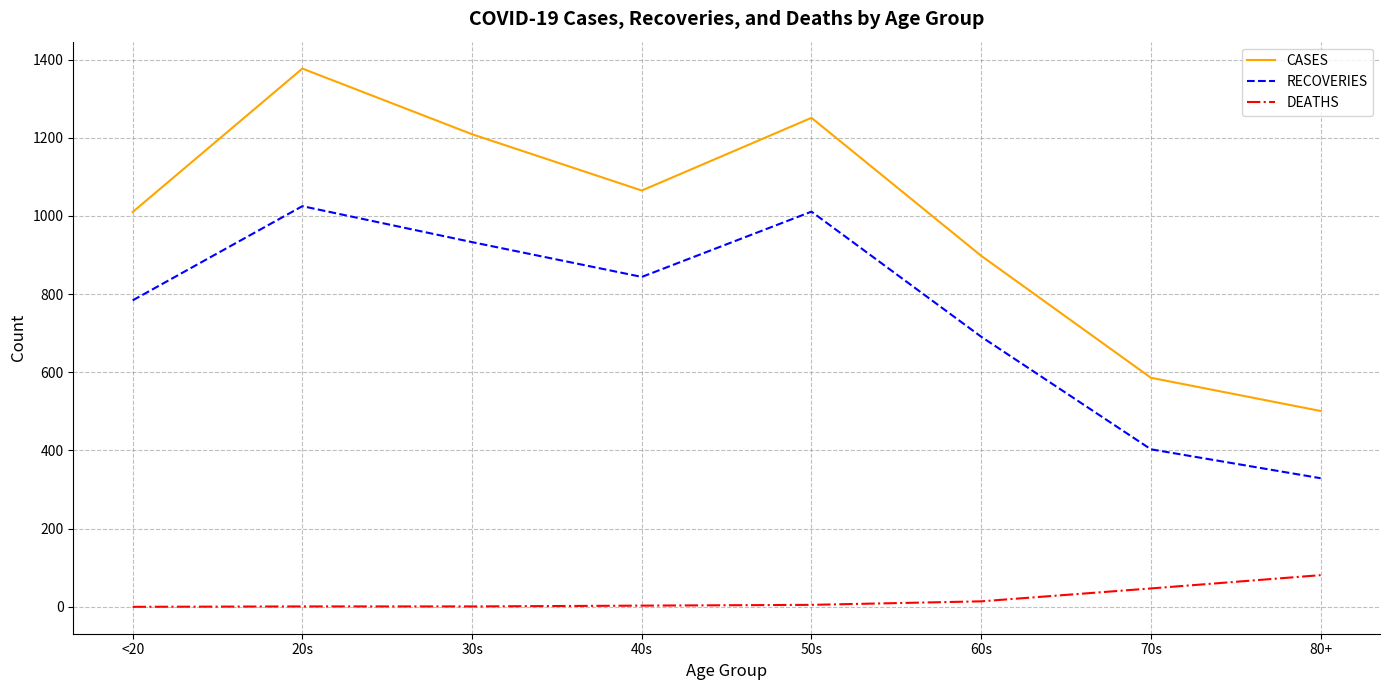

True or false: DEATHS and RECOVERIES cross at least once.

False